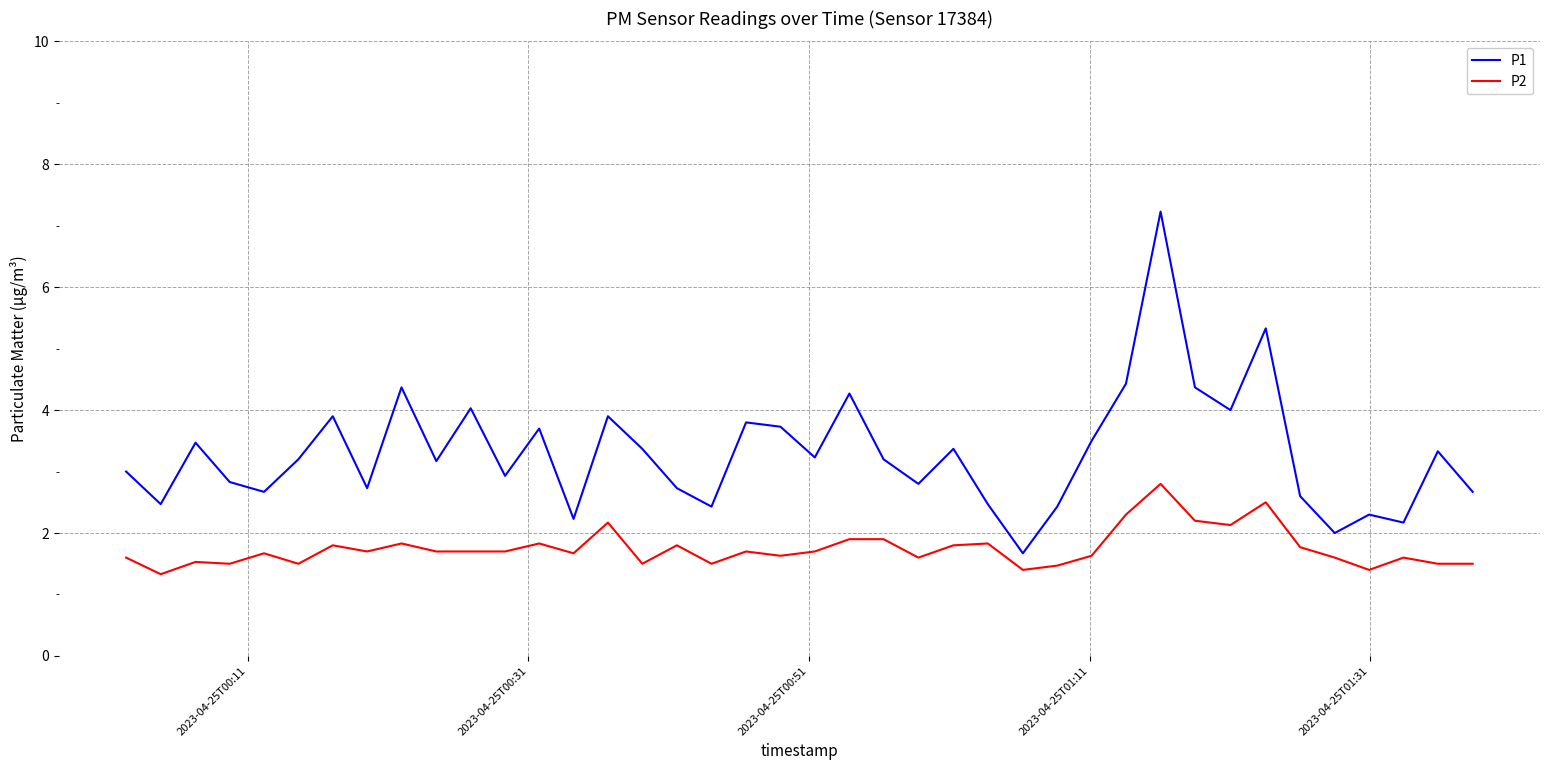

What is the sum of all P2 values?

69.9